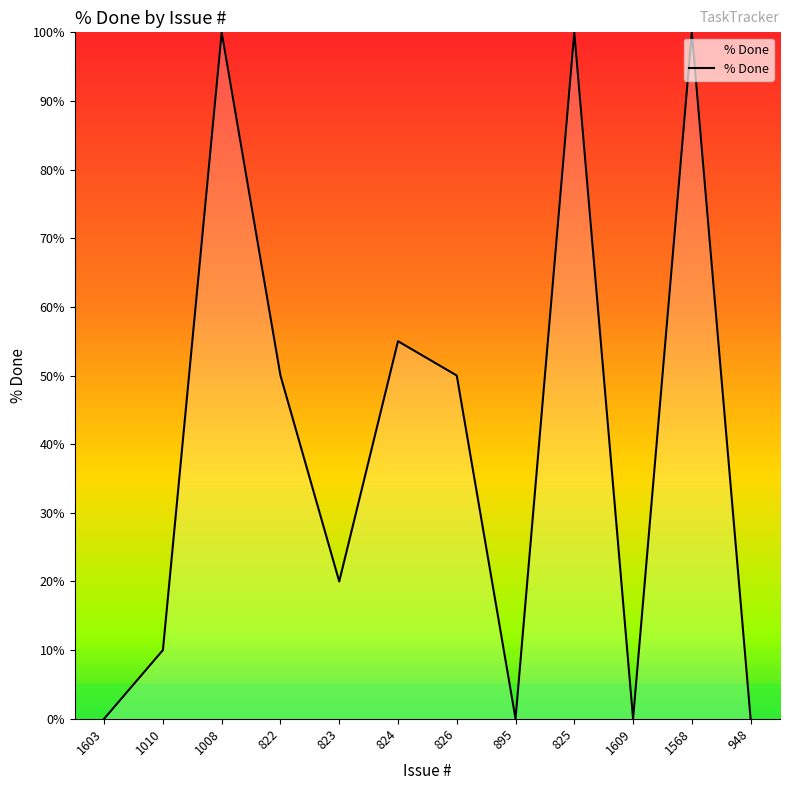

True or false: the data shows 100 at 1568.

True